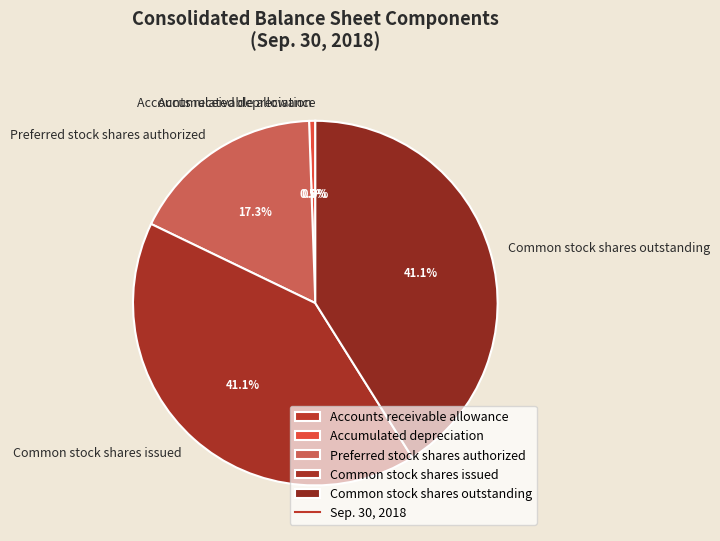

Between Common stock shares outstanding and Accumulated depreciation, which is larger?

Common stock shares outstanding